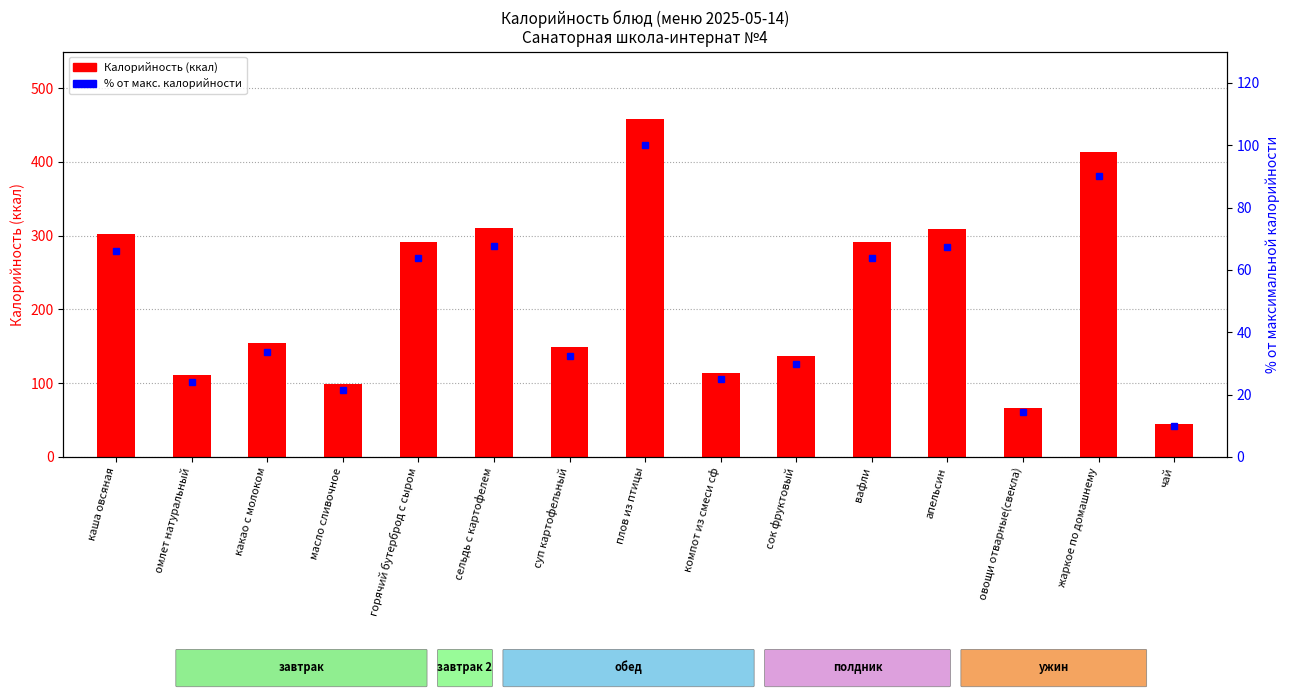

Where does the % от макс. калорийности series first go above 33?

каша овсяная